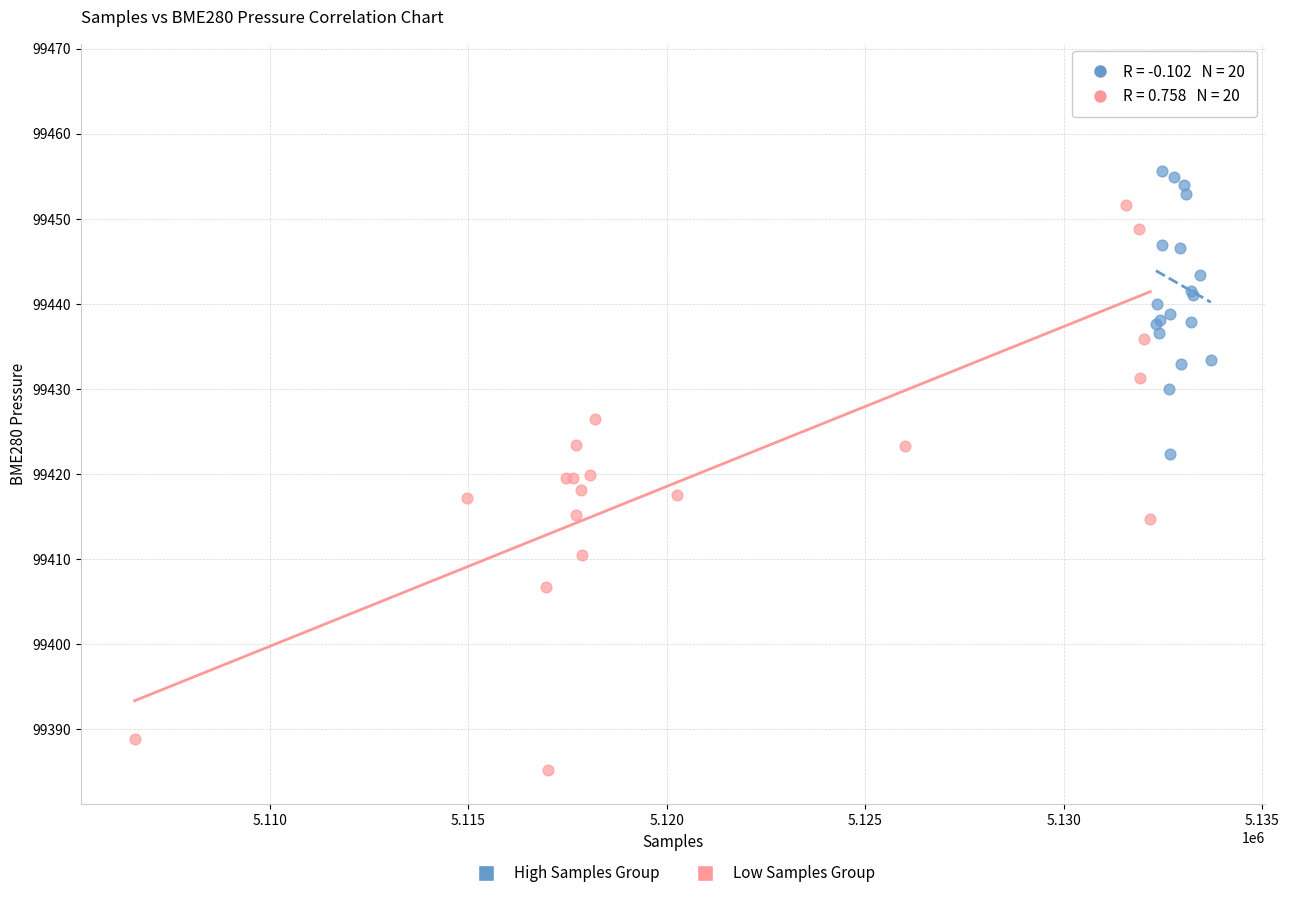

Which series has the largest Y range (max minus min)?

Low Samples Group